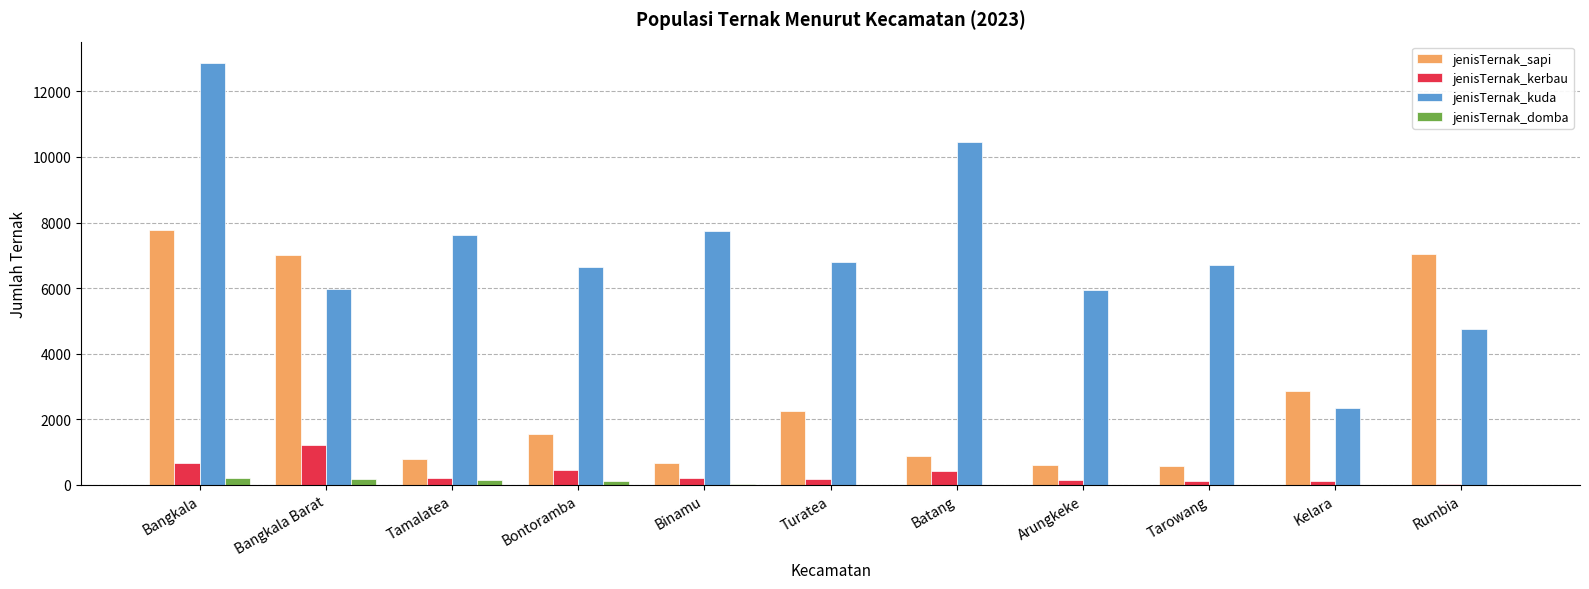

What is the sum of all jenisTernak_kerbau values?

3829